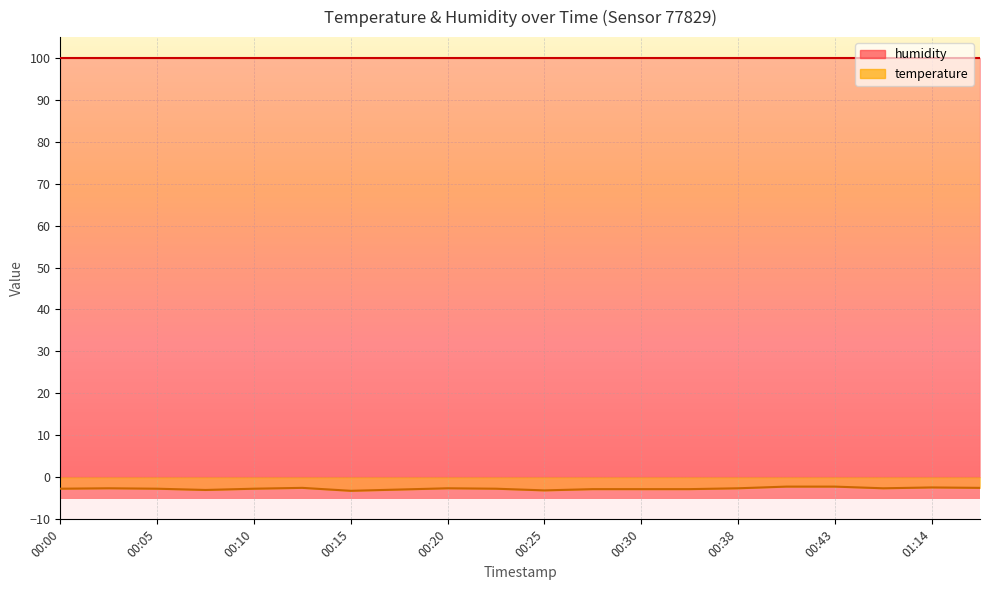

Between 00:30 and 00:28, which is larger?

00:30